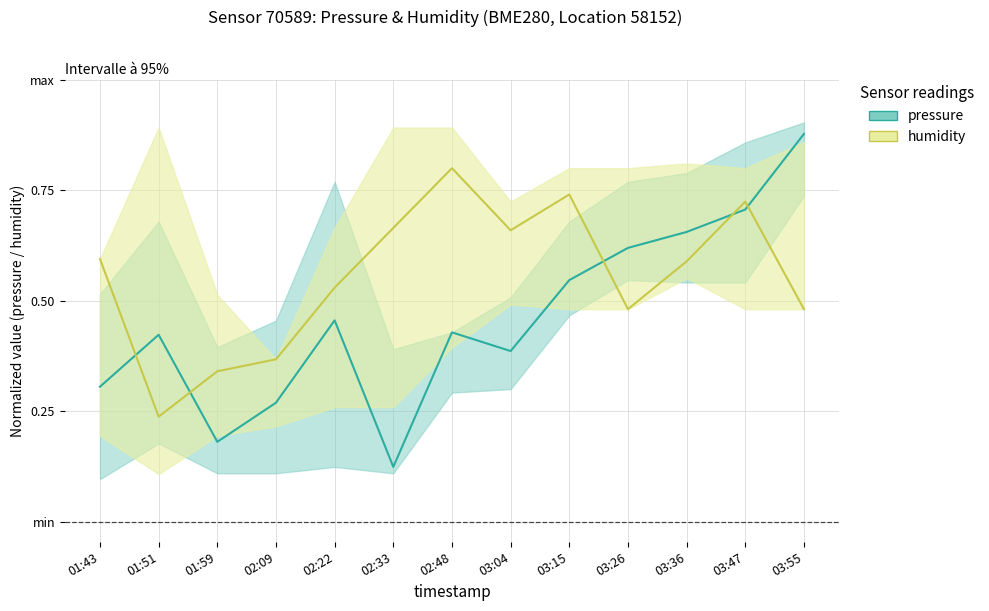

Rank the series by their maximum value, from lowest to highest.

humidity, pressure